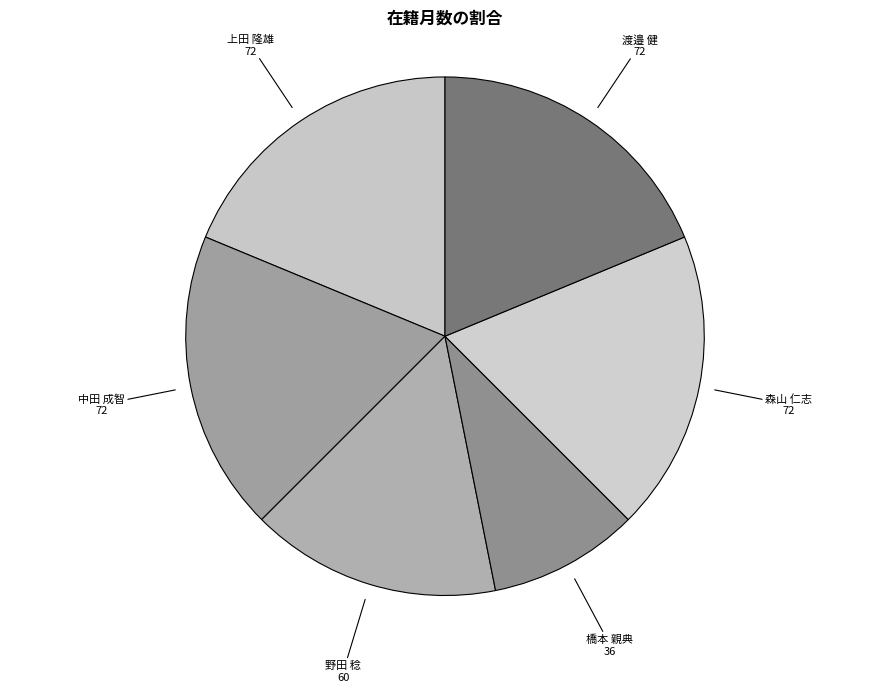

Do 森山 仁志 and 野田 稔 together represent more than half of the pie?

No